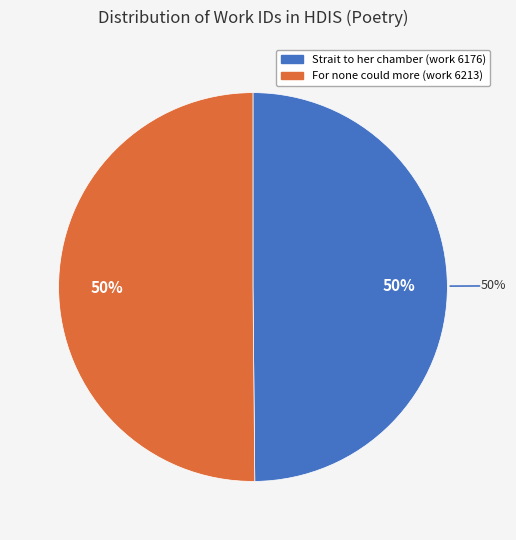

What percentage is the For none could more by outward signs slice, to the nearest percent?

50%